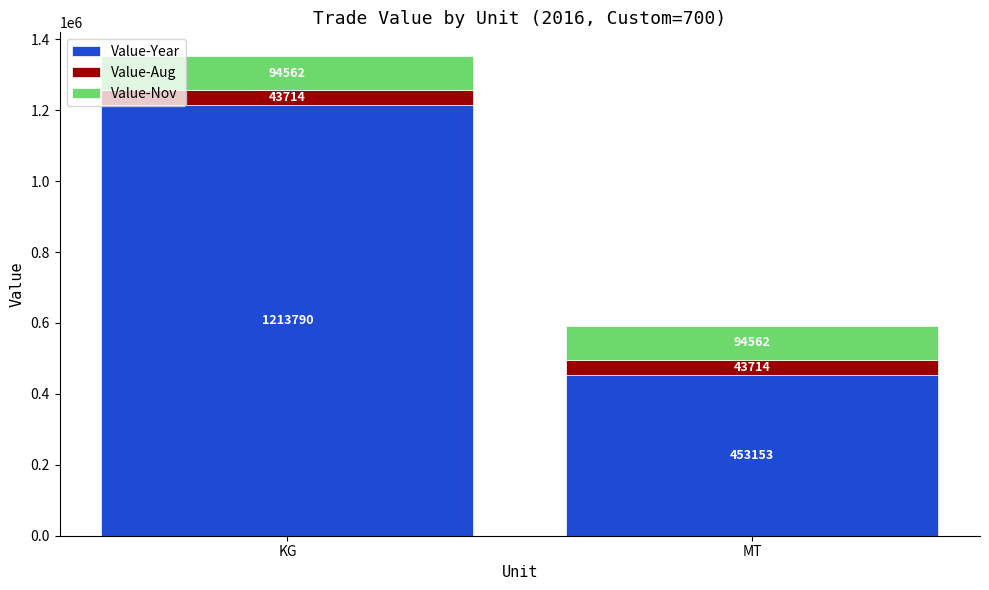

Is it true that Value-Year equals 1213790 at KG?

True